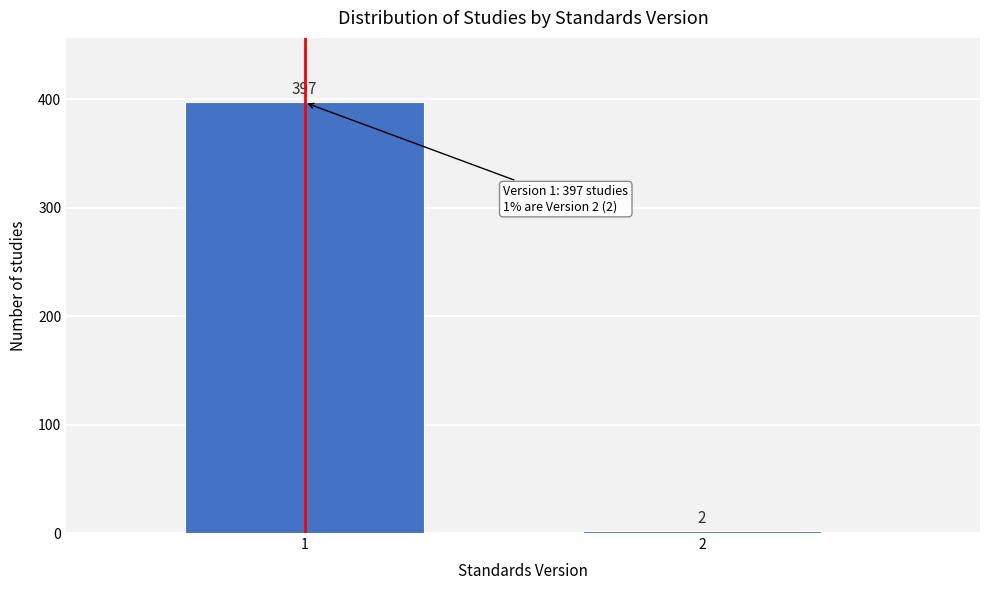

Reading left to right, what are all the values shown in this chart?

397	2